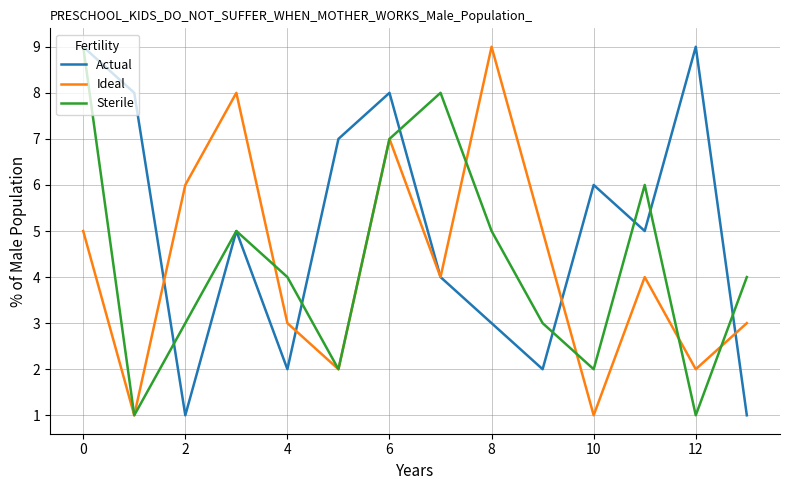

What is the difference between the second highest and second lowest values in the Actual series?

8